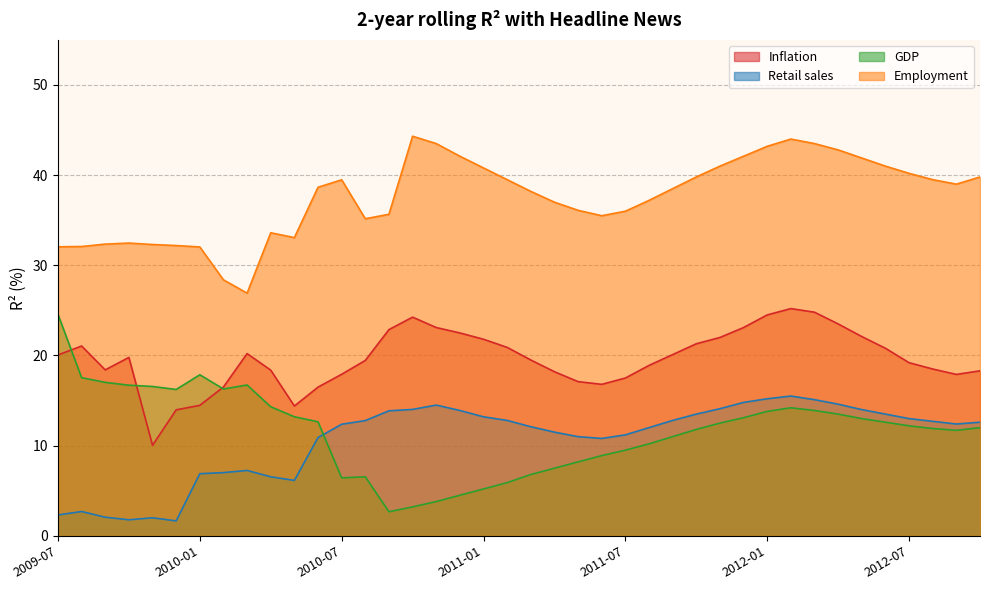

What is the total value across all series at 2011-08?

78.3